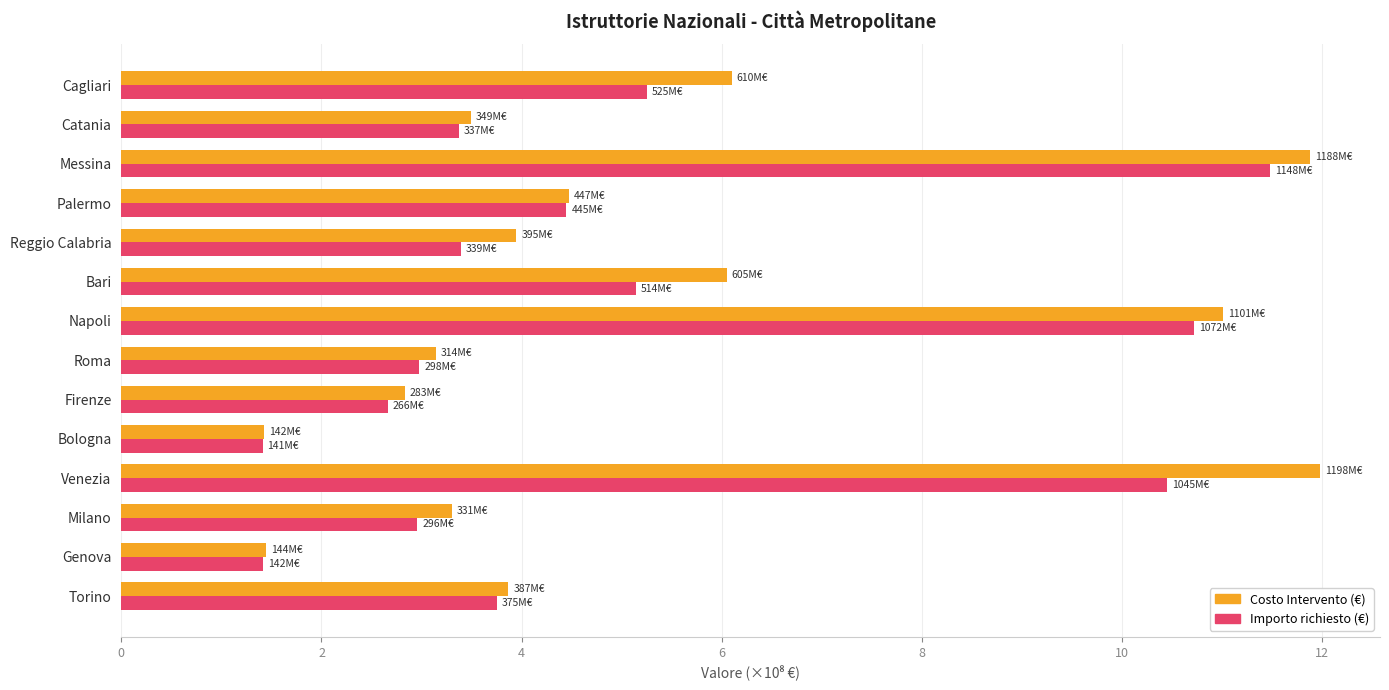

Between Milano and Bari, which series saw the biggest shift?

Costo Intervento (€)